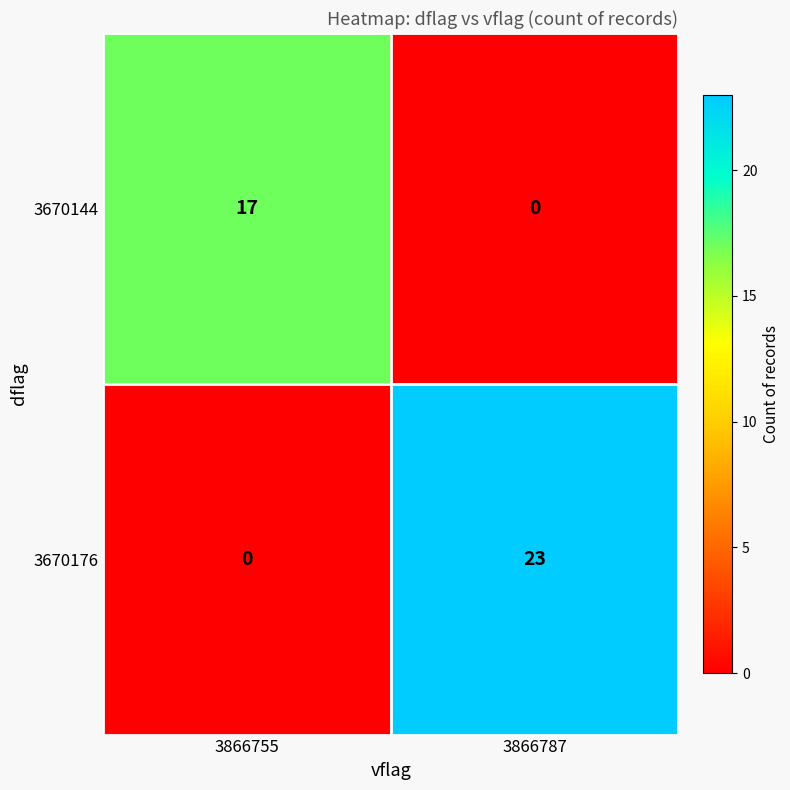

Rank the series at 3866787 from highest to lowest value.

3670176, 3670144